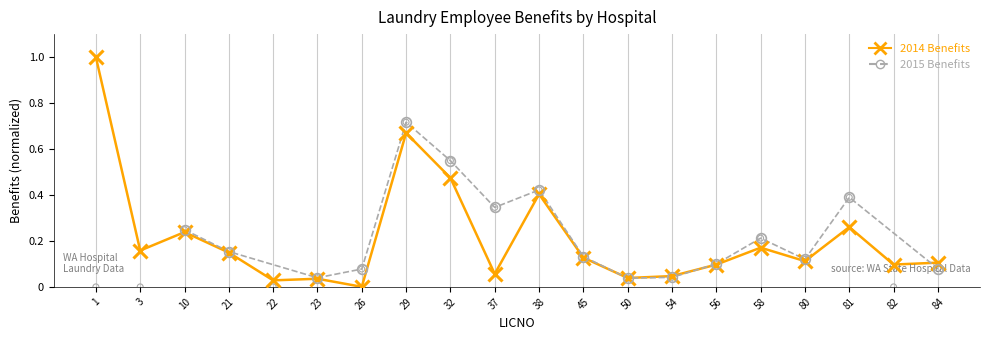

What are all the series names shown in the legend?

2014 Benefits, 2015 Benefits